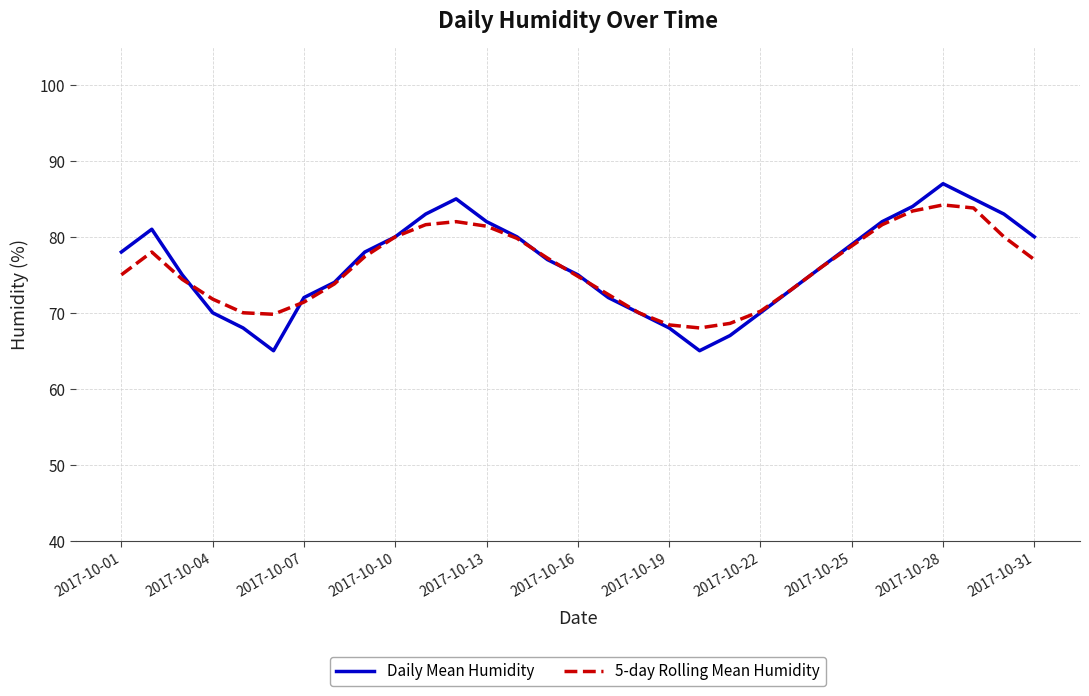

What are all the series names shown in the legend?

Daily Mean Humidity, 5-day Rolling Mean Humidity